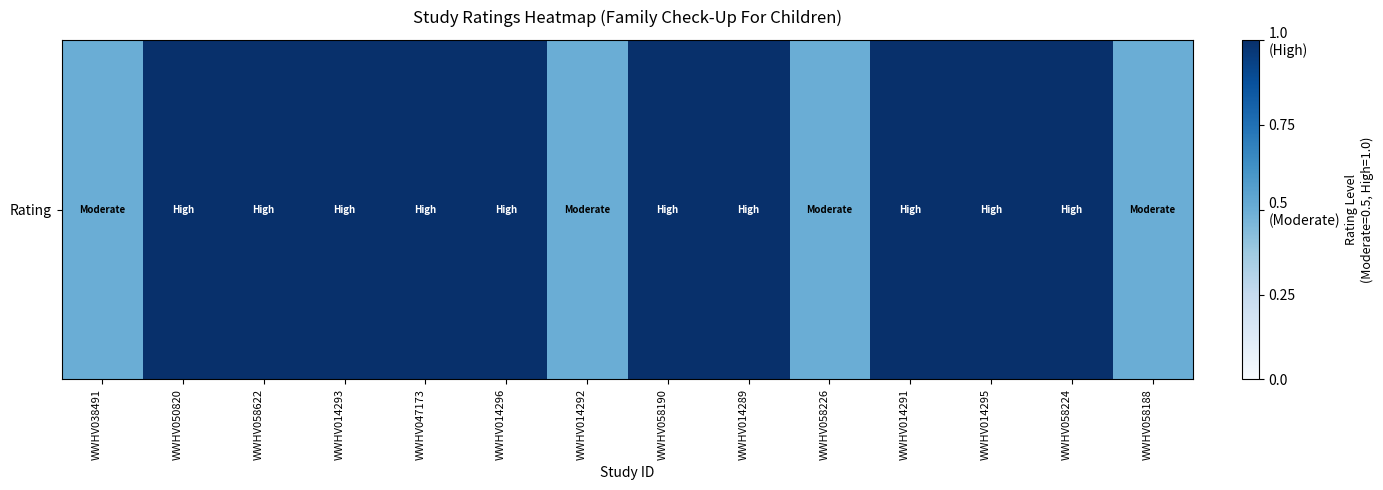

What is the minimum value shown in the chart?

0.5